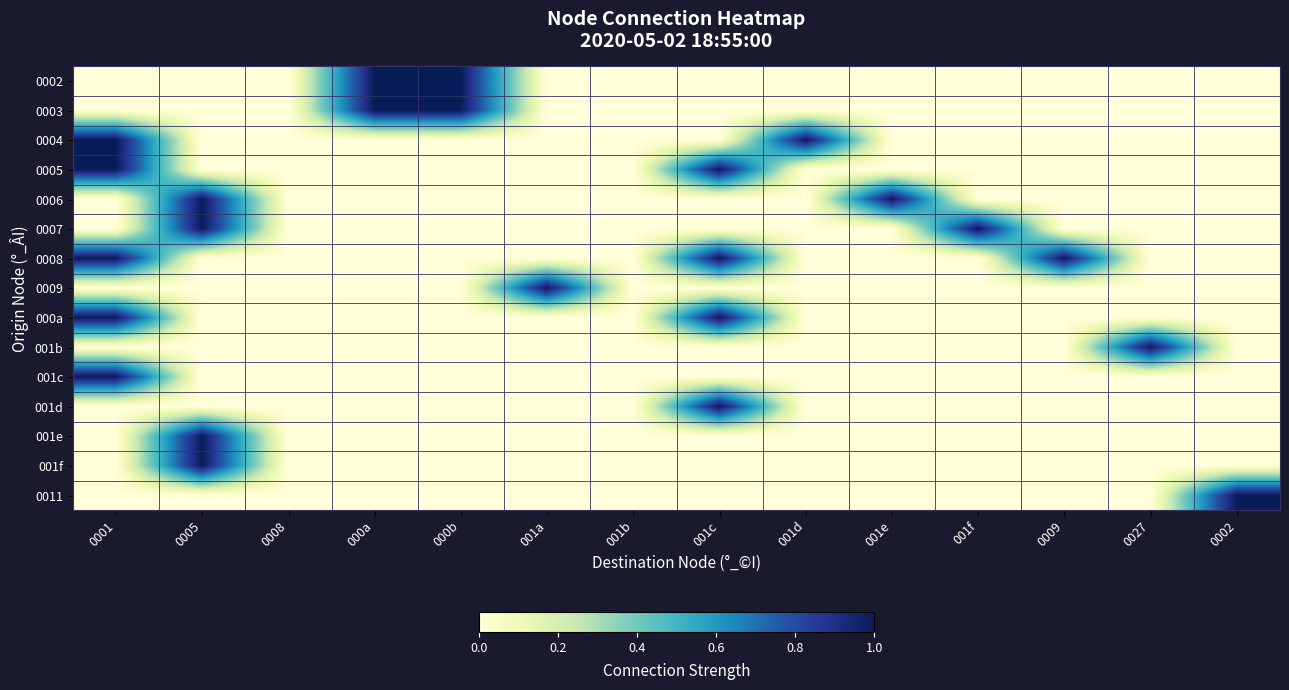

Reading left to right, list all the values displayed in this chart.

0002: 0001=0	0005=0	0008=0	000a=1	000b=1	001a=0	001b=0	001c=0	001d=0	001e=0	001f=0	0009=0	0027=0	0002=0
0003: 0001=0	0005=0	0008=0	000a=1	000b=1	001a=0	001b=0	001c=0	001d=0	001e=0	001f=0	0009=0	0027=0	0002=0
0004: 0001=1	0005=0	0008=0	000a=0	000b=0	001a=0	001b=0	001c=0	001d=1	001e=0	001f=0	0009=0	0027=0	0002=0
0005: 0001=1	0005=0	0008=0	000a=0	000b=0	001a=0	001b=0	001c=1	001d=0	001e=0	001f=0	0009=0	0027=0	0002=0
0006: 0001=0	0005=1	0008=0	000a=0	000b=0	001a=0	001b=0	001c=0	001d=0	001e=1	001f=0	0009=0	0027=0	0002=0
0007: 0001=0	0005=1	0008=0	000a=0	000b=0	001a=0	001b=0	001c=0	001d=0	001e=0	001f=1	0009=0	0027=0	0002=0
0008: 0001=1	0005=0	0008=0	000a=0	000b=0	001a=0	001b=0	001c=1	001d=0	001e=0	001f=0	0009=1	0027=0	0002=0
0009: 0001=0	0005=0	0008=0	000a=0	000b=0	001a=1	001b=0	001c=0	001d=0	001e=0	001f=0	0009=0	0027=0	0002=0
000a: 0001=1	0005=0	0008=0	000a=0	000b=0	001a=0	001b=0	001c=1	001d=0	001e=0	001f=0	0009=0	0027=0	0002=0
001b: 0001=0	0005=0	0008=0	000a=0	000b=0	001a=0	001b=0	001c=0	001d=0	001e=0	001f=0	0009=0	0027=1	0002=0
001c: 0001=1	0005=0	0008=0	000a=0	000b=0	001a=0	001b=0	001c=0	001d=0	001e=0	001f=0	0009=0	0027=0	0002=0
001d: 0001=0	0005=0	0008=0	000a=0	000b=0	001a=0	001b=0	001c=1	001d=0	001e=0	001f=0	0009=0	0027=0	0002=0
001e: 0001=0	0005=1	0008=0	000a=0	000b=0	001a=0	001b=0	001c=0	001d=0	001e=0	001f=0	0009=0	0027=0	0002=0
001f: 0001=0	0005=1	0008=0	000a=0	000b=0	001a=0	001b=0	001c=0	001d=0	001e=0	001f=0	0009=0	0027=0	0002=0
0011: 0001=0	0005=0	0008=0	000a=0	000b=0	001a=0	001b=0	001c=0	001d=0	001e=0	001f=0	0009=0	0027=0	0002=1